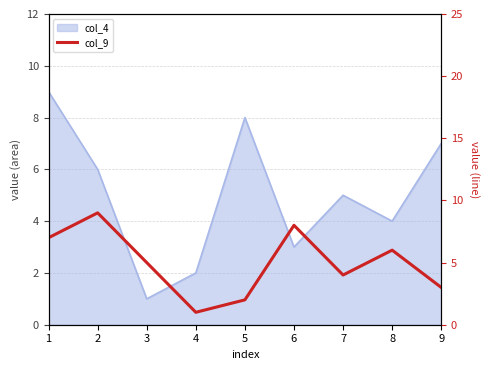

What is the greatest value displayed?

9